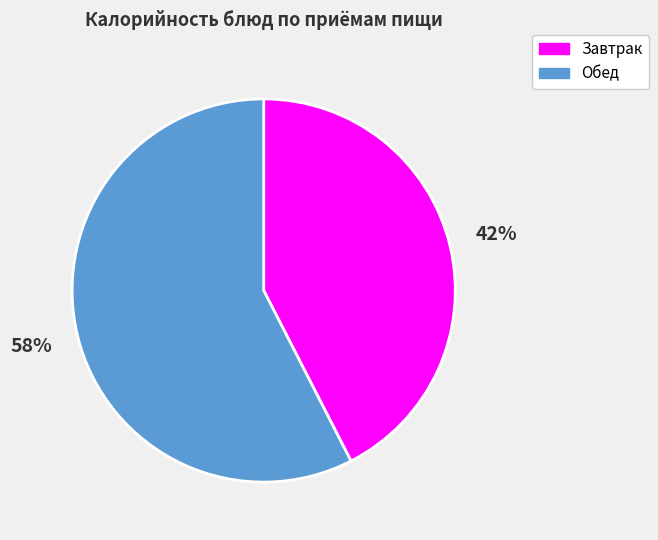

To the nearest percent, what is the average slice percentage?

50%